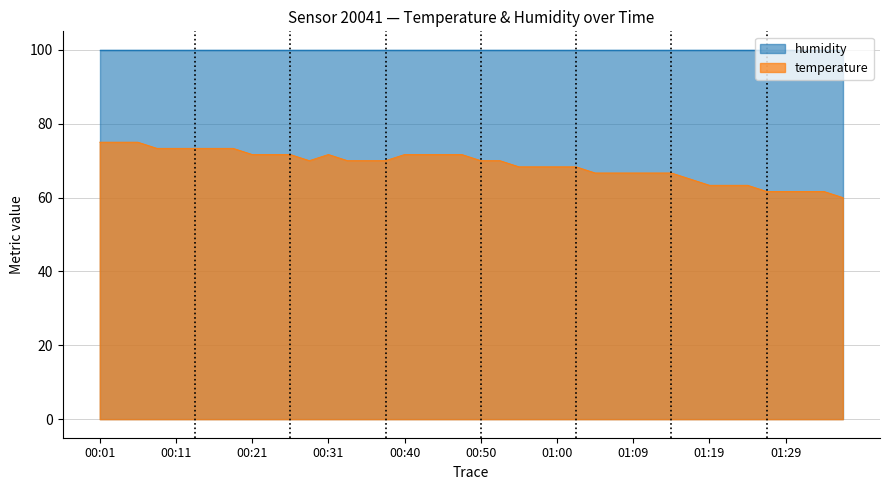

Between 00:14 and 01:05, which is larger?

00:14